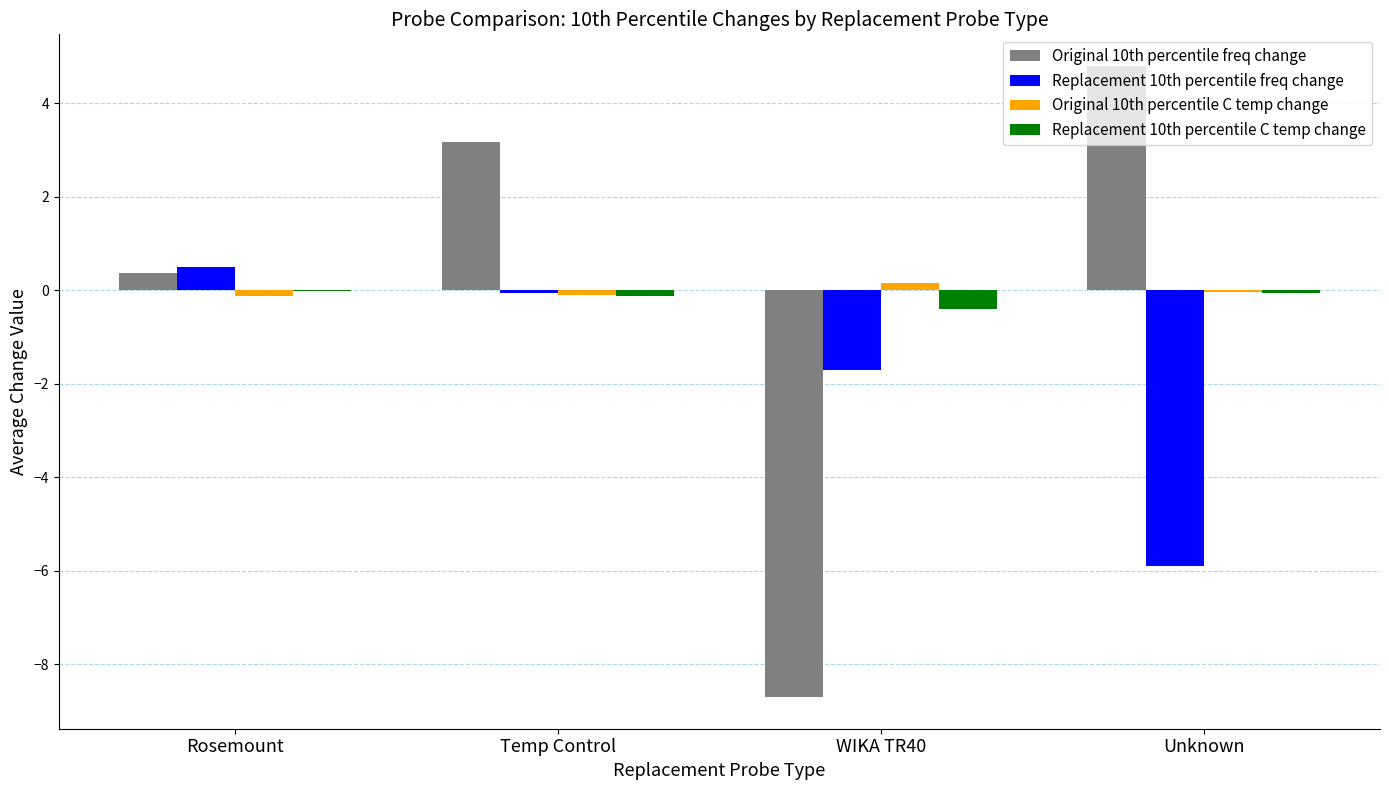

Which label corresponds to the largest value in the chart?

Unknown